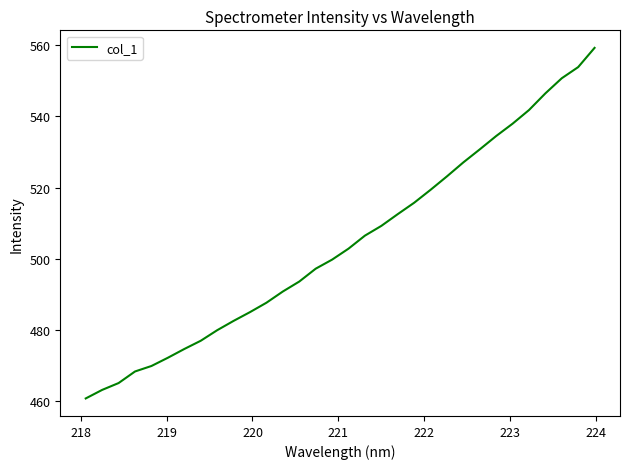

What is the greatest value displayed?

559.3